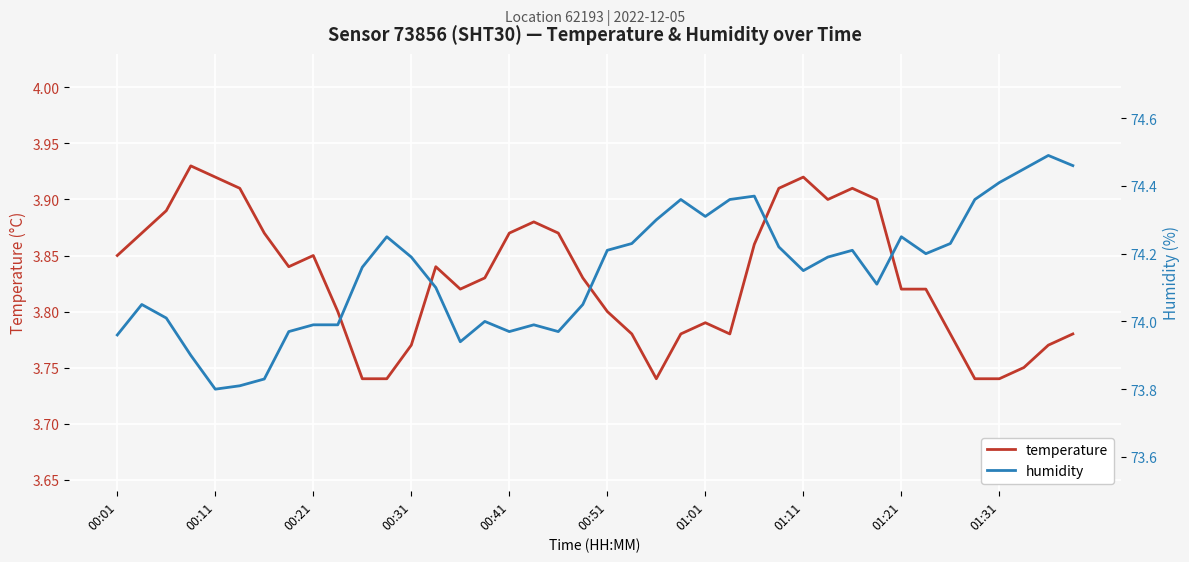

Which series has the largest total across all categories?

humidity